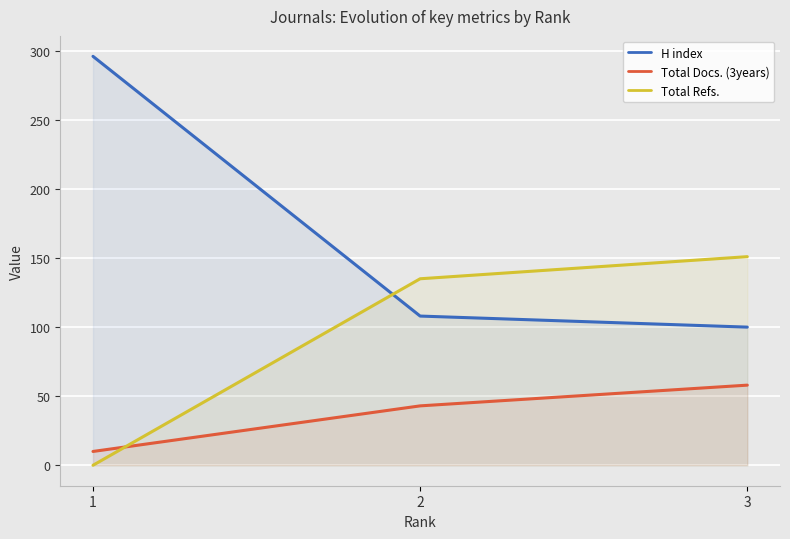

What are all the series names shown in the legend?

H index, Total Docs. (3years), Total Refs.